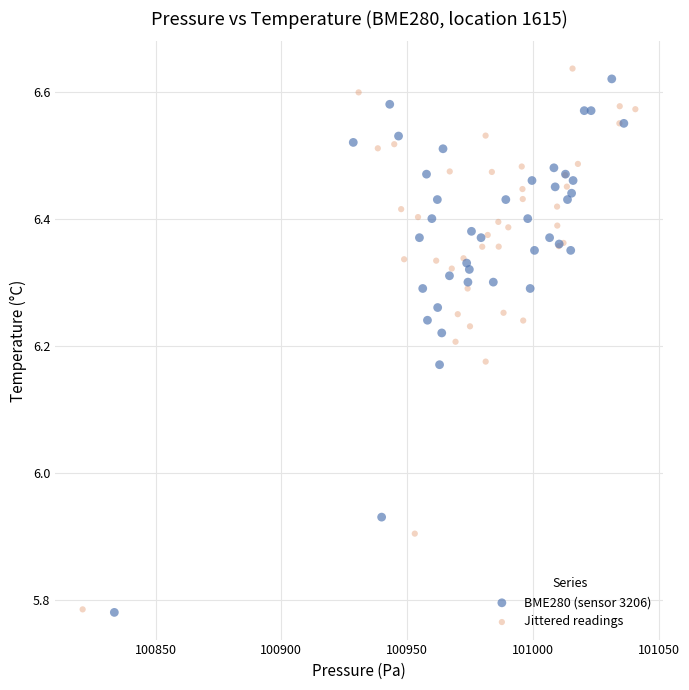

Which series contains the highest Y value?

Jittered readings